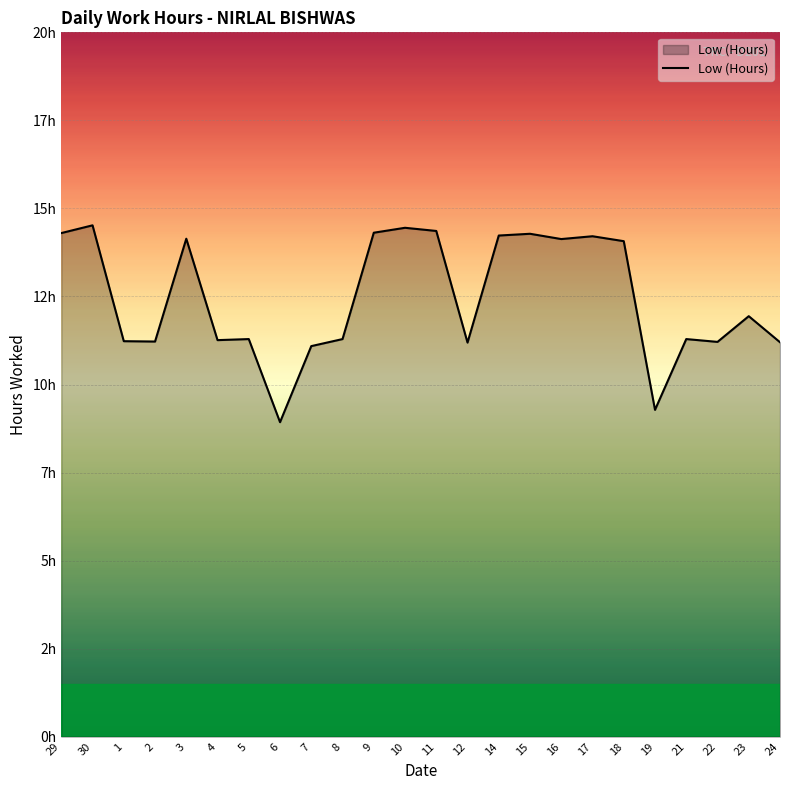

What is the ratio of the value at 17 to the value at 4?

1.3